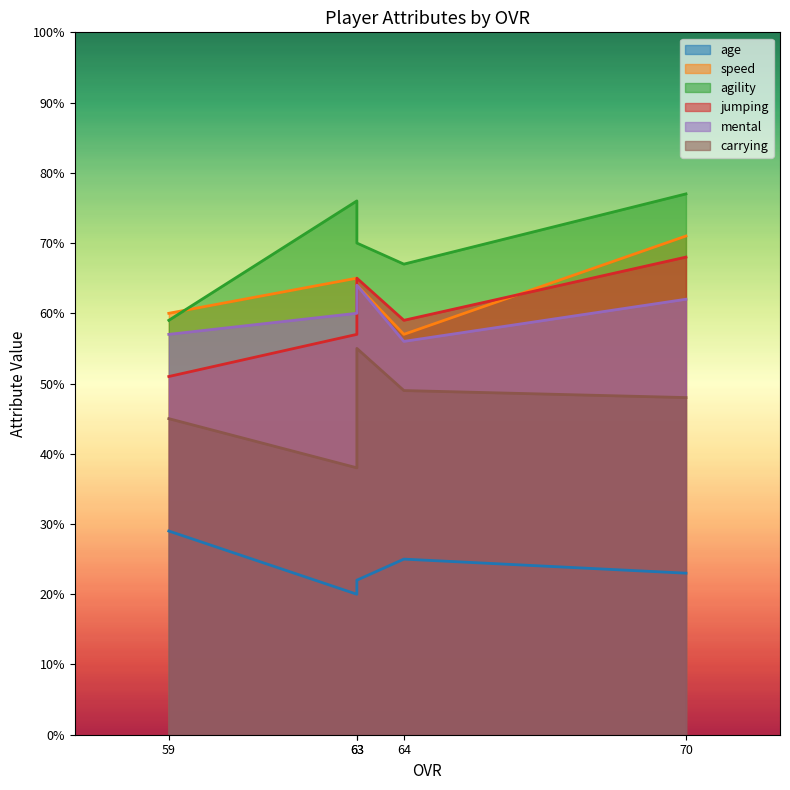

What is the value of the jumping point at the 3rd from the left?

65